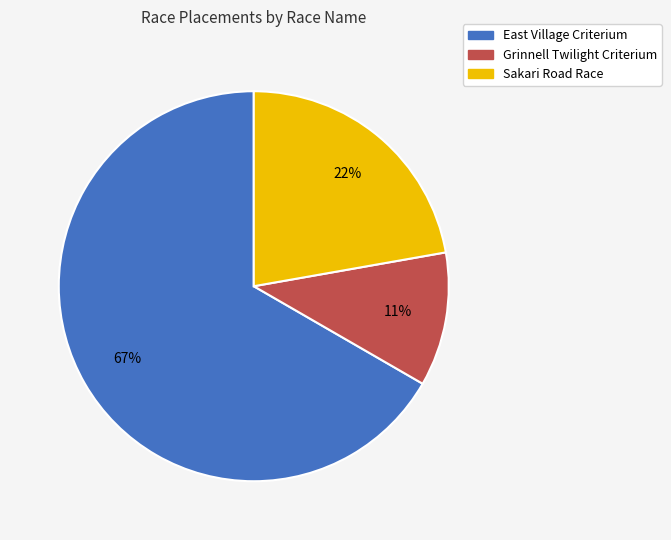

Is East Village Criterium the majority of the pie?

Yes